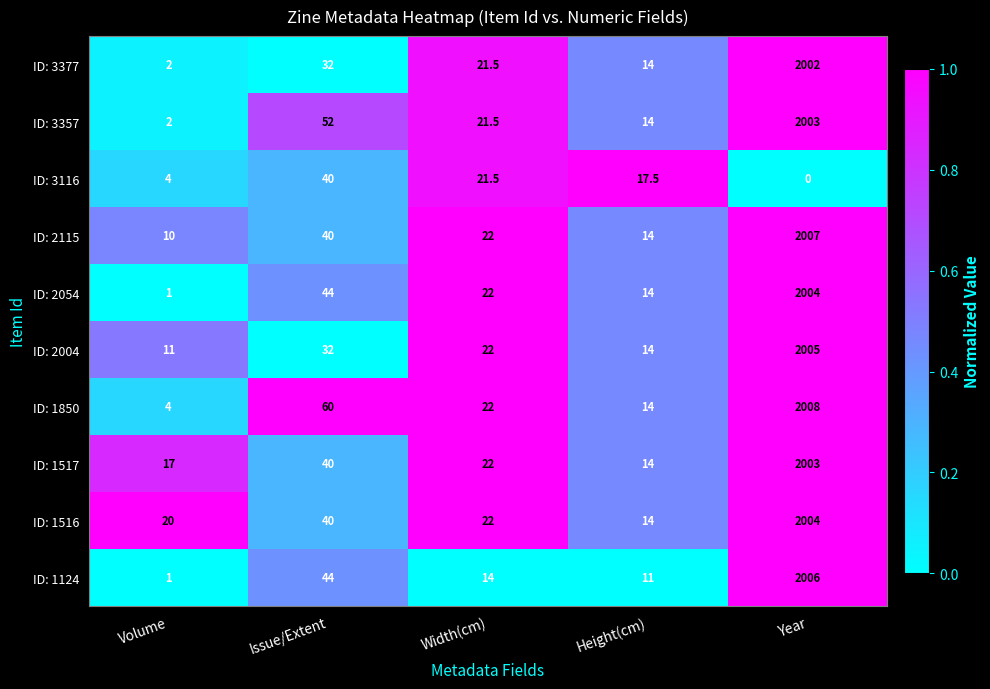

Which category has the highest value across all series?

Year